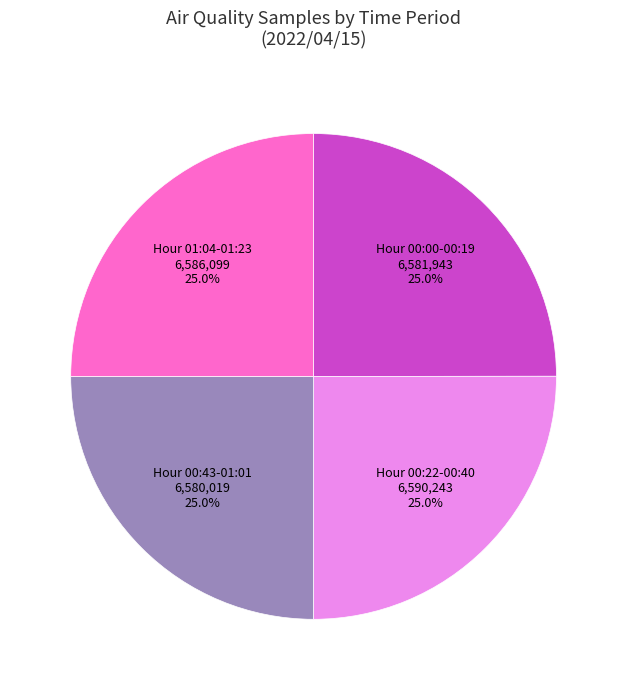

How many slices are in this pie chart?

4